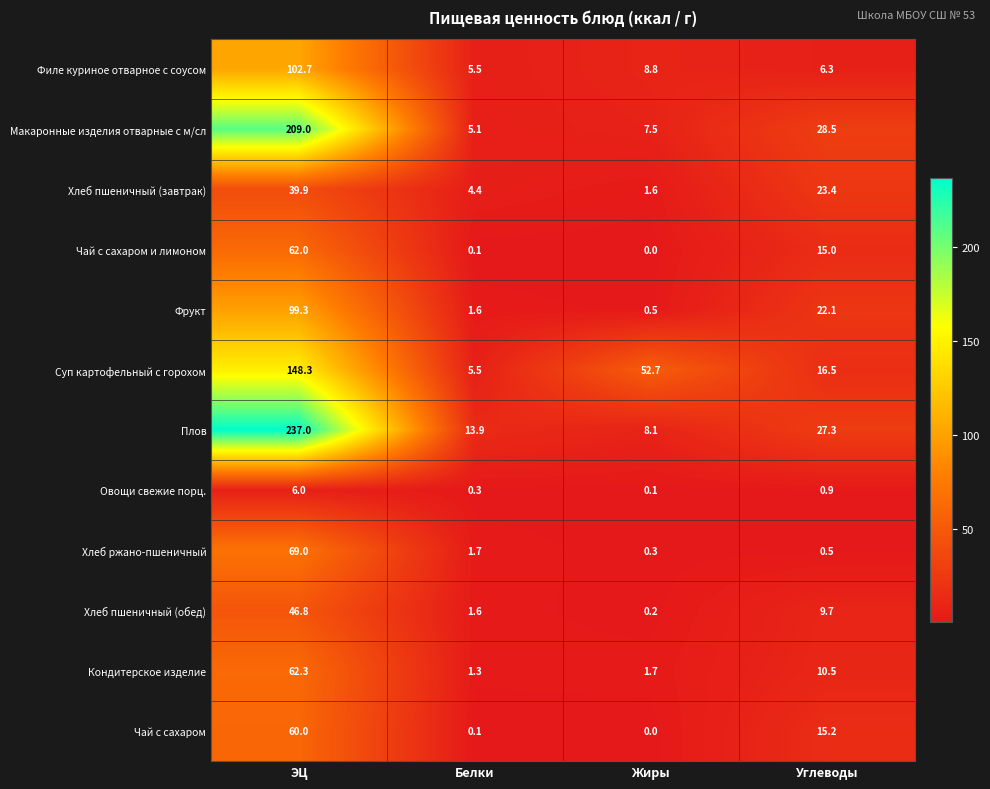

Rank the series by their maximum value, from highest to lowest.

Плов, Макаронные изделия отварные с м/сл, Суп картофельный с горохом, Филе куриное отварное с соусом, Фрукт, Хлеб ржано-пшеничный, Кондитерское изделие, Чай с сахаром и лимоном, Чай с сахаром, Хлеб пшеничный (обед), Хлеб пшеничный (завтрак), Овощи свежие порц.